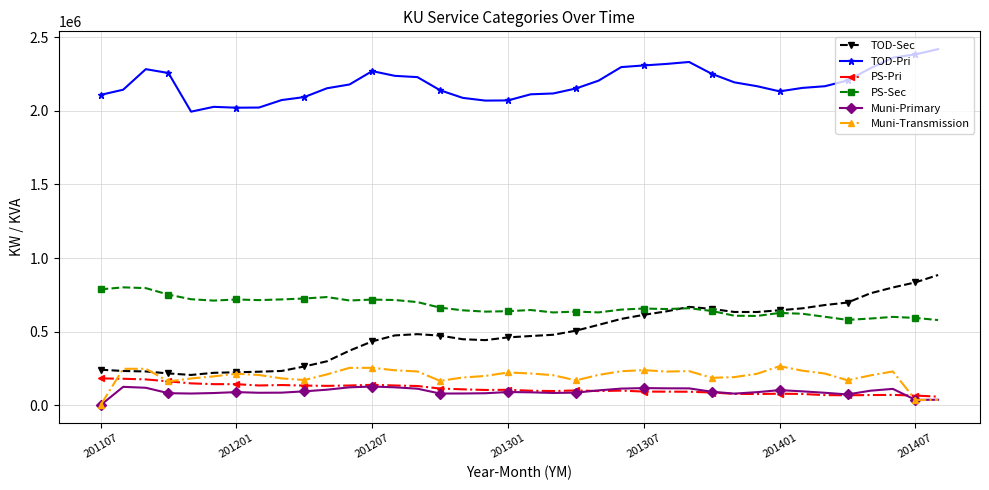

True or false: TOD-Pri and PS-Sec cross at least once.

False